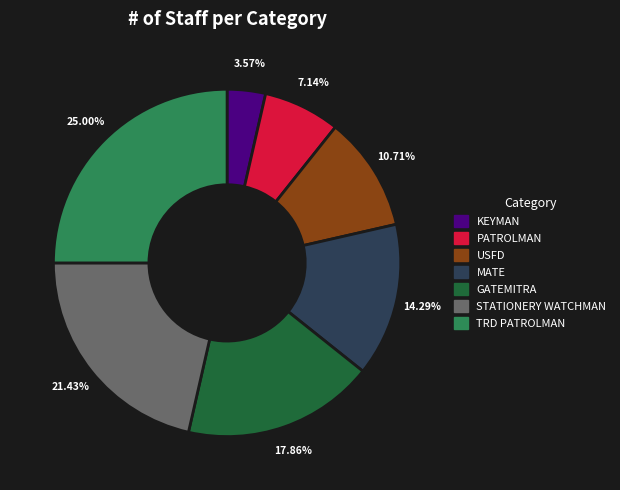

To the nearest percent, what percentage of the pie is KEYMAN?

4%